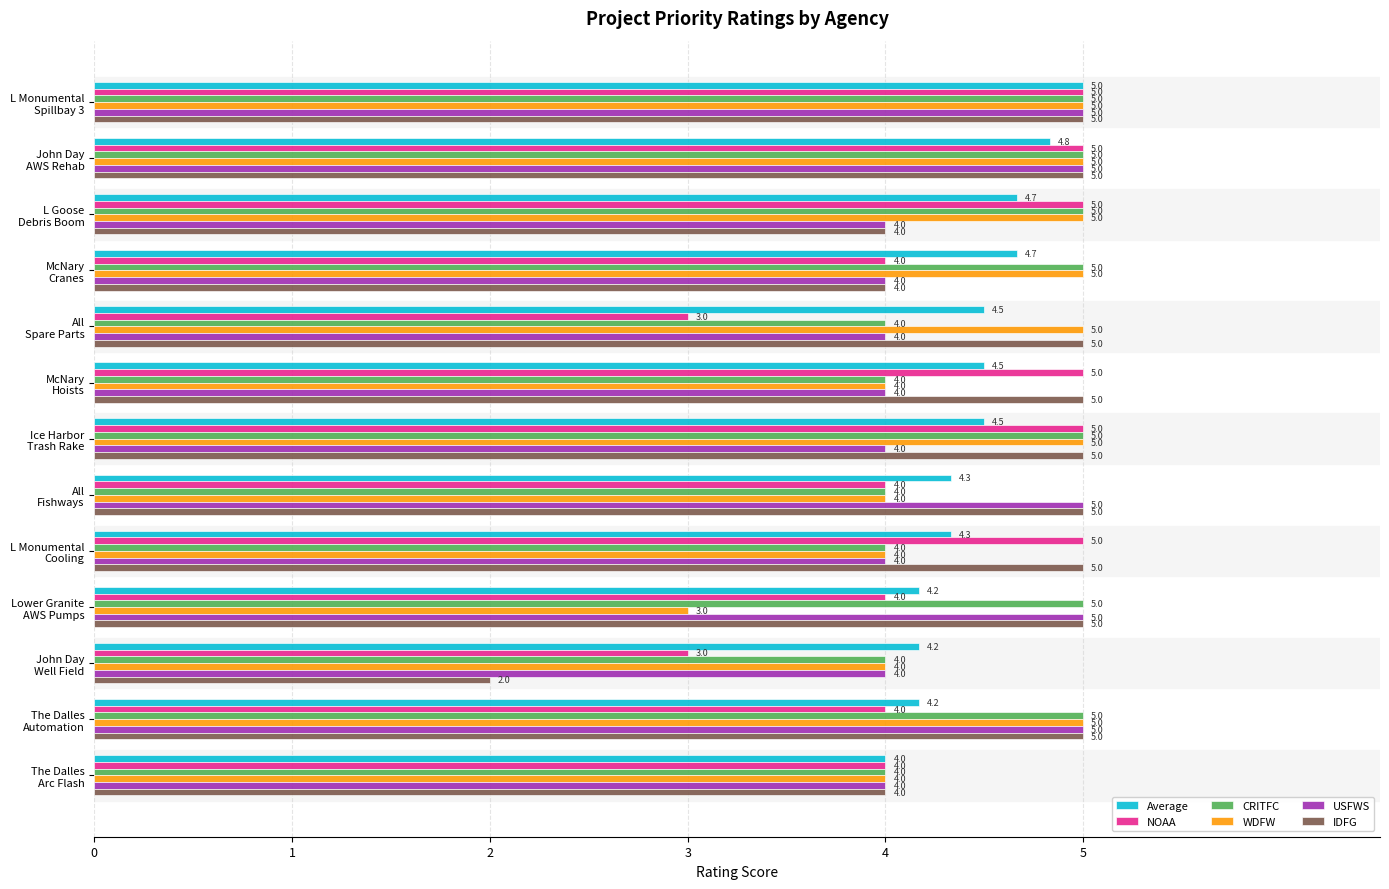

What is the minimum value shown in the chart?

2.0